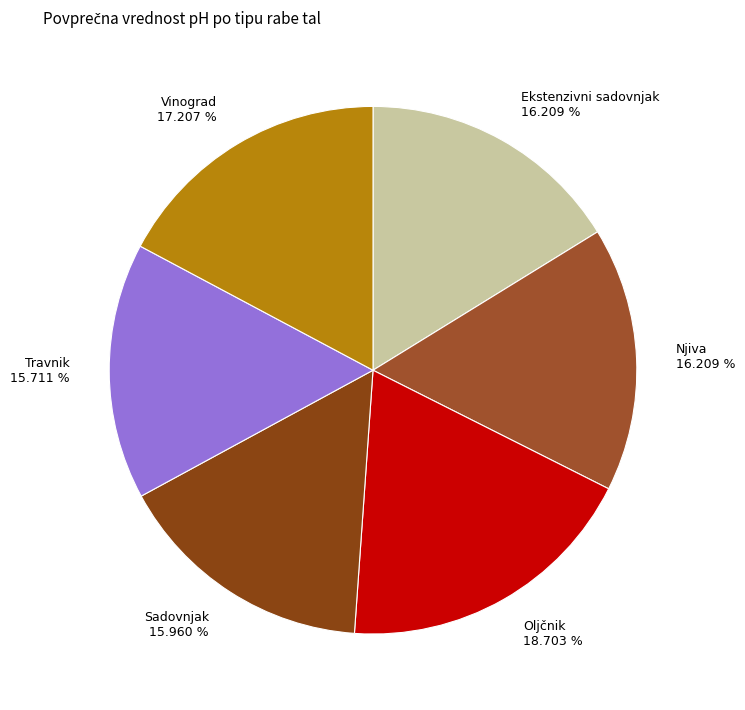

Count the number of slices in the pie.

6